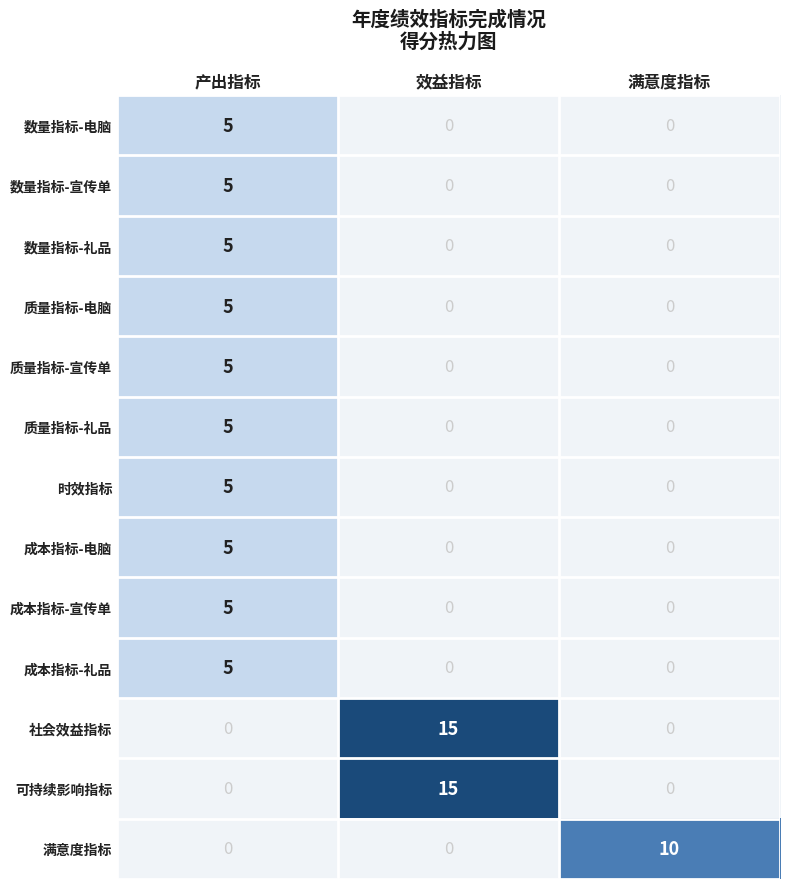

What is the difference between the 时效指标 values at 产出指标 and 效益指标?

5